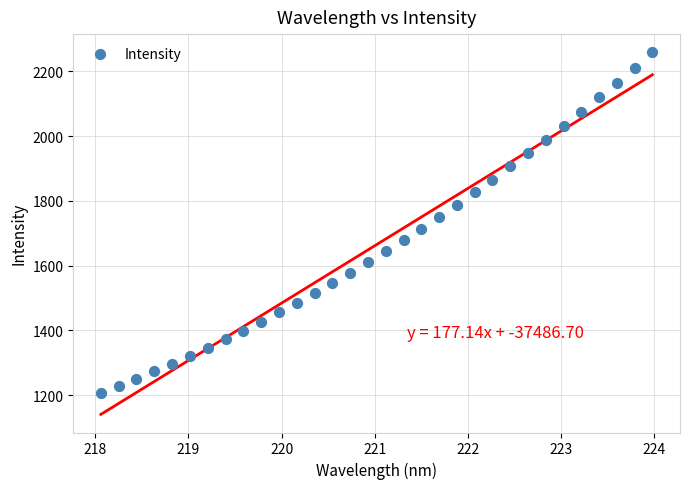

What is the range of Y values (max minus min)?

1050.8